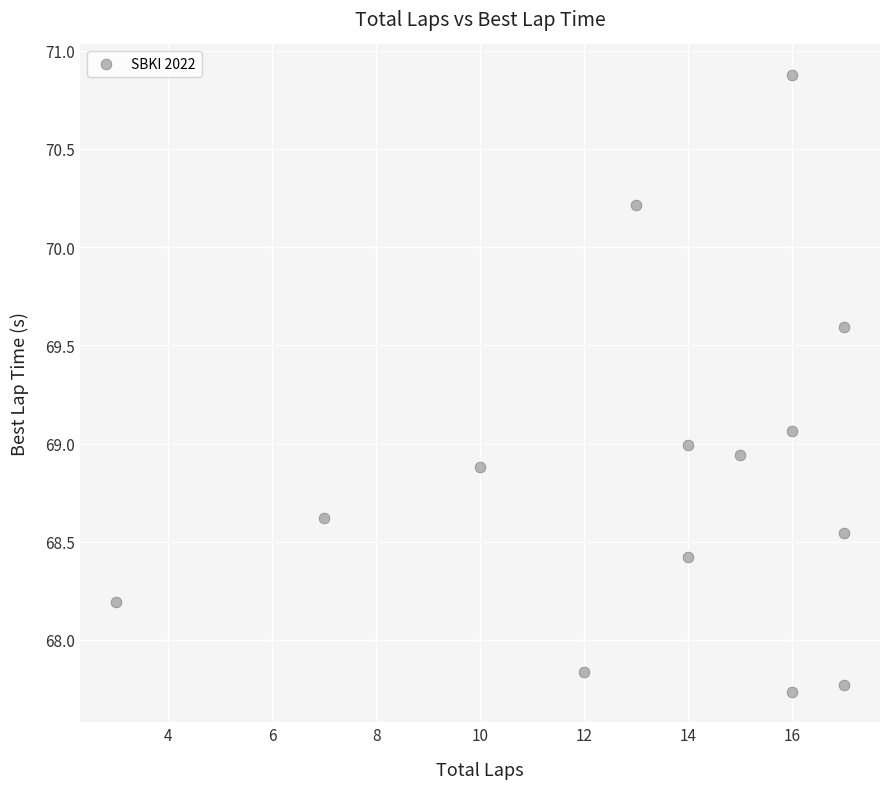

What is the range of Y values (max minus min)?

3.1